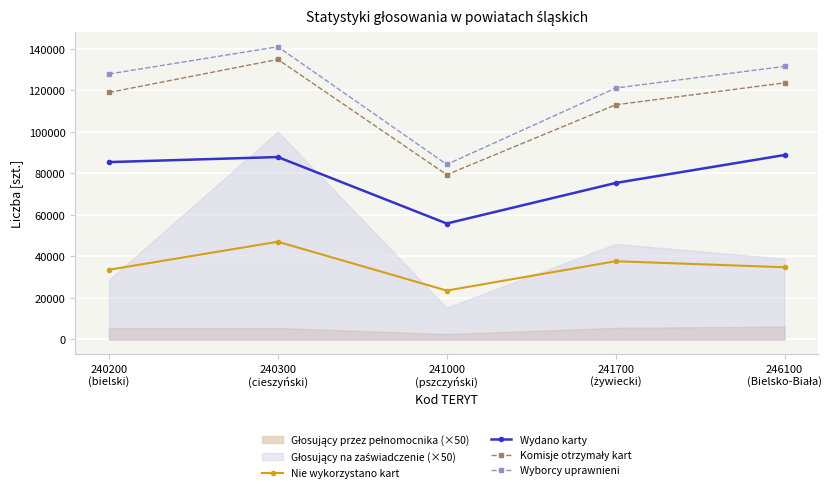

In Komisje otrzymały kart, how many points are higher than both neighbors (excluding endpoints)?

1